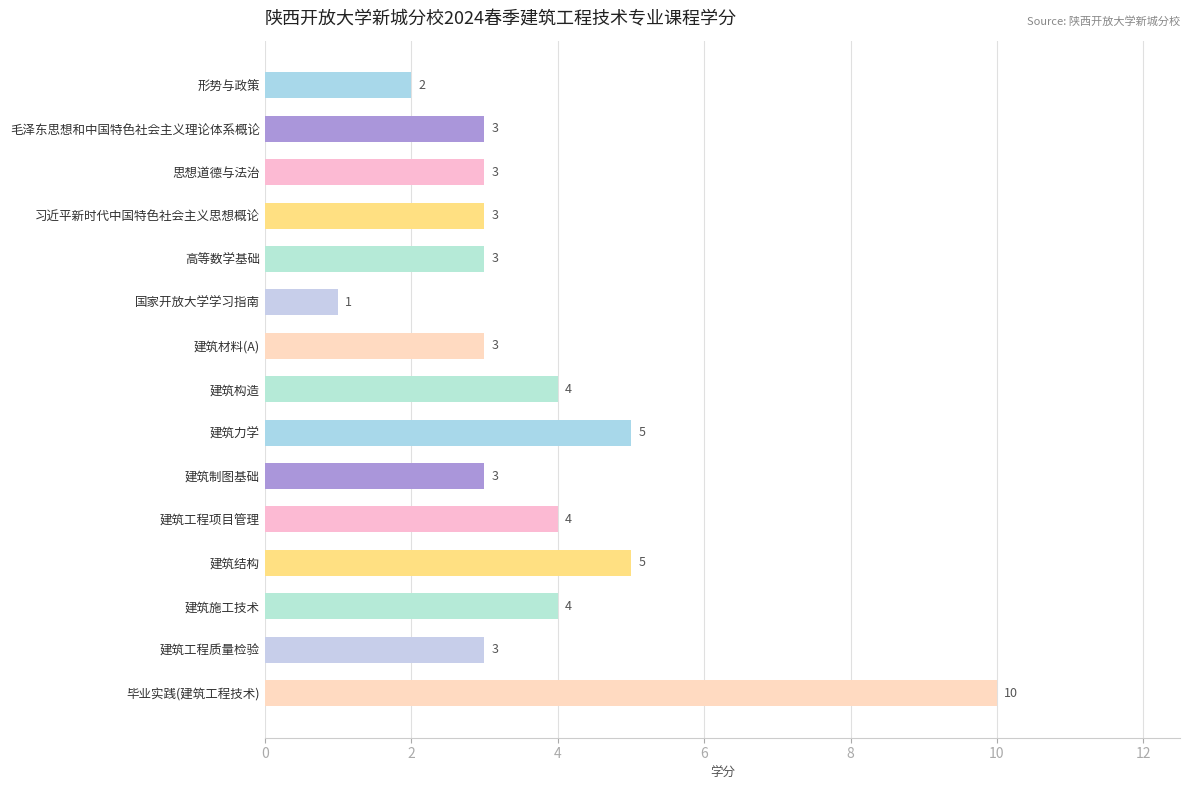

What is the difference between the maximum and minimum values?

9